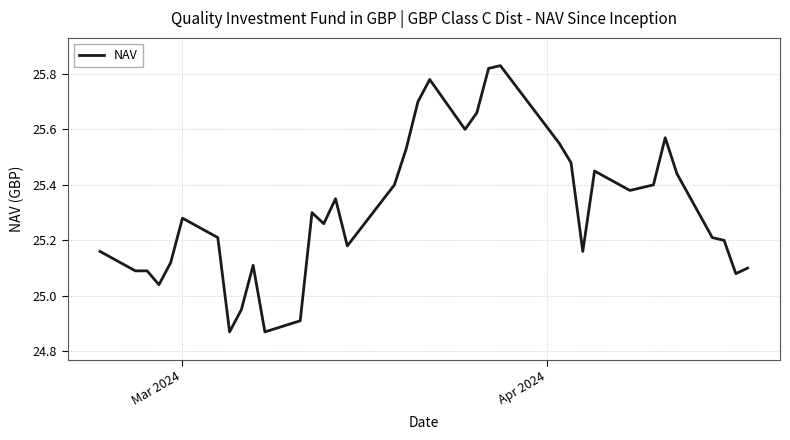

What is the difference between the maximum and minimum values?

1.0